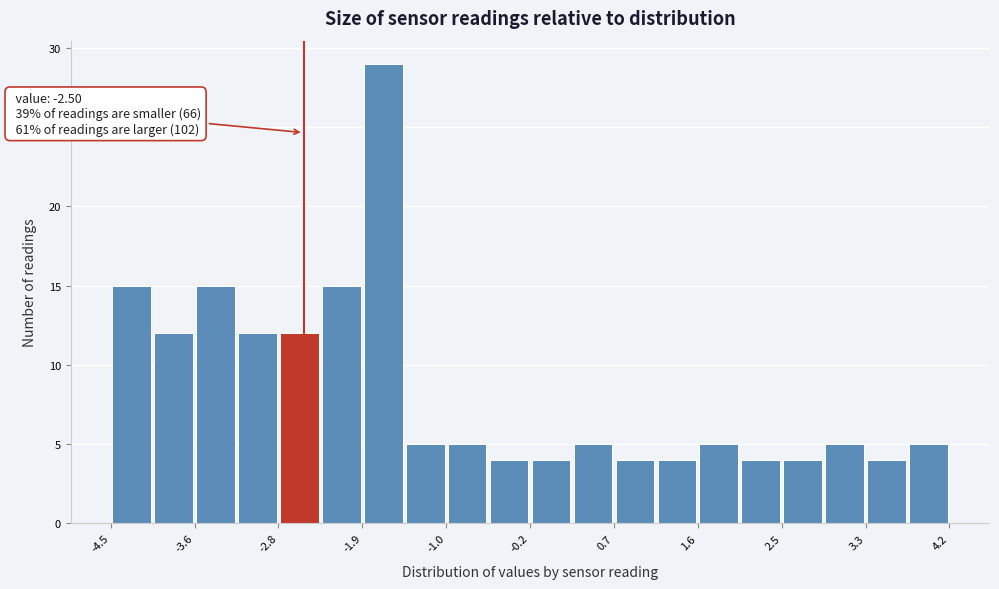

Over which range of the x-axis is the bar tallest?

-1.9 to -1.5